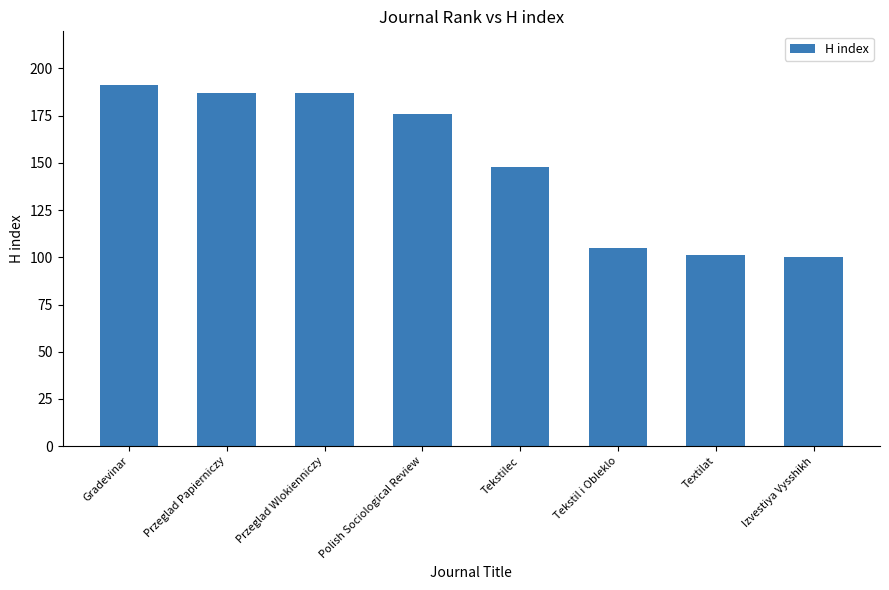

What is the label of the 5th bar from the right?

Polish Sociological Review